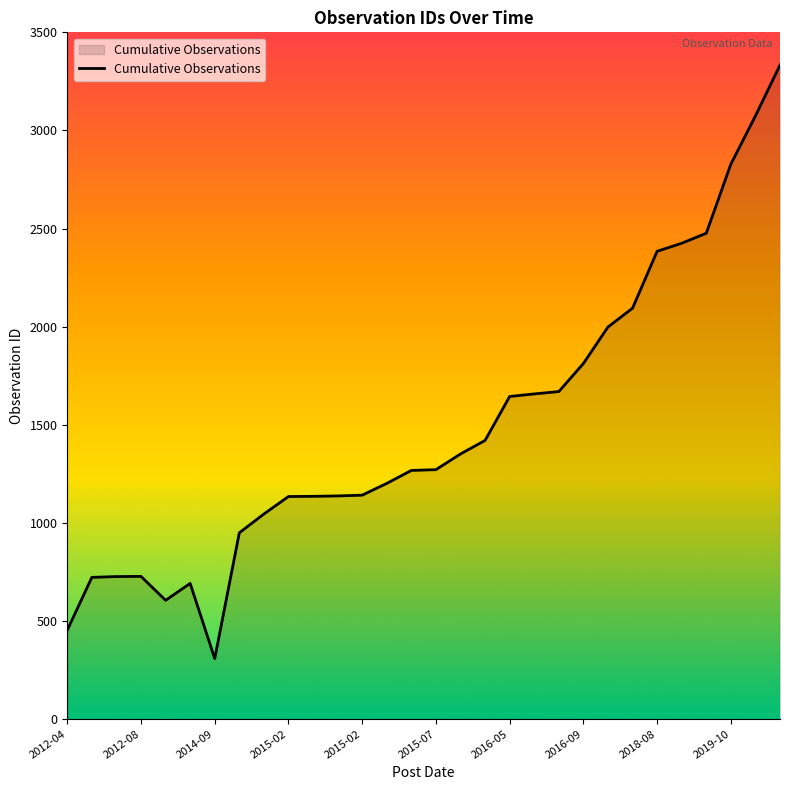

What is the maximum value shown in the chart?

3333